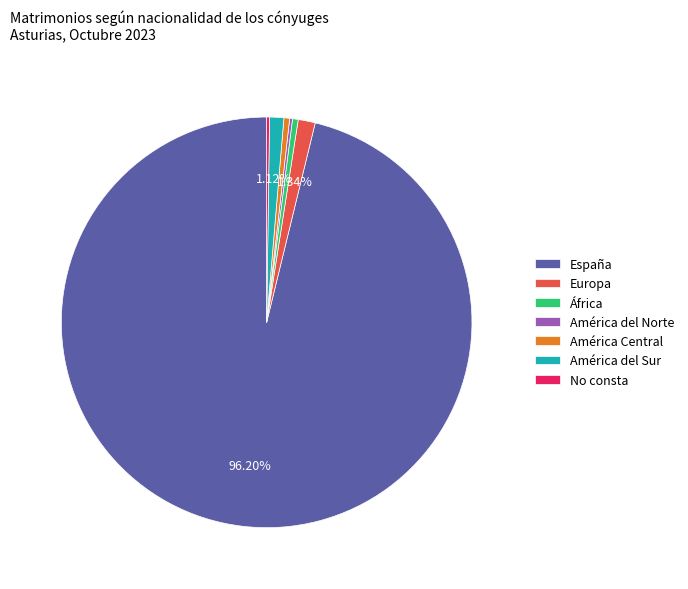

Do América del Sur and América Central together represent more than half of the pie?

No